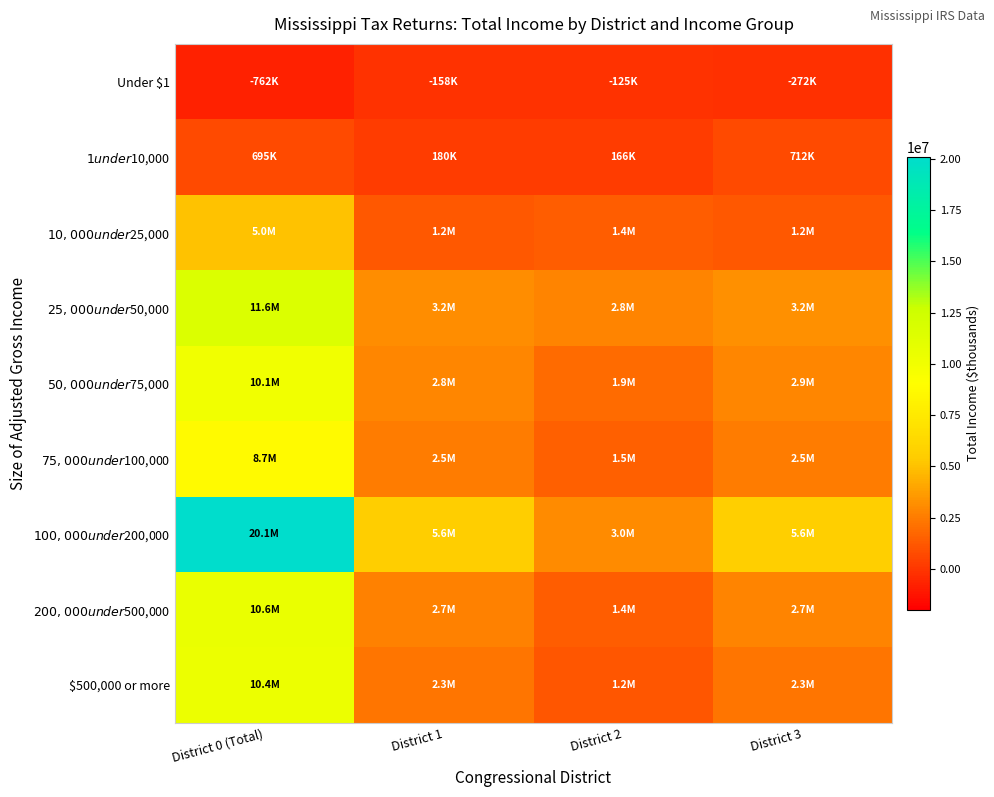

At which category is the sum across all series the highest?

District 0 (Total)